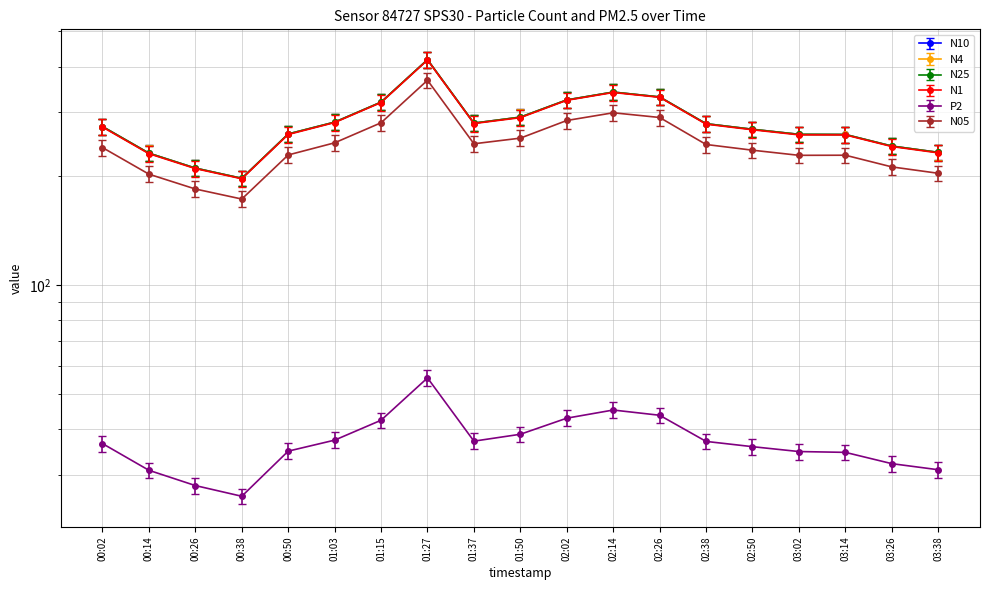

What is the label of the 19th point from the right?

00:02